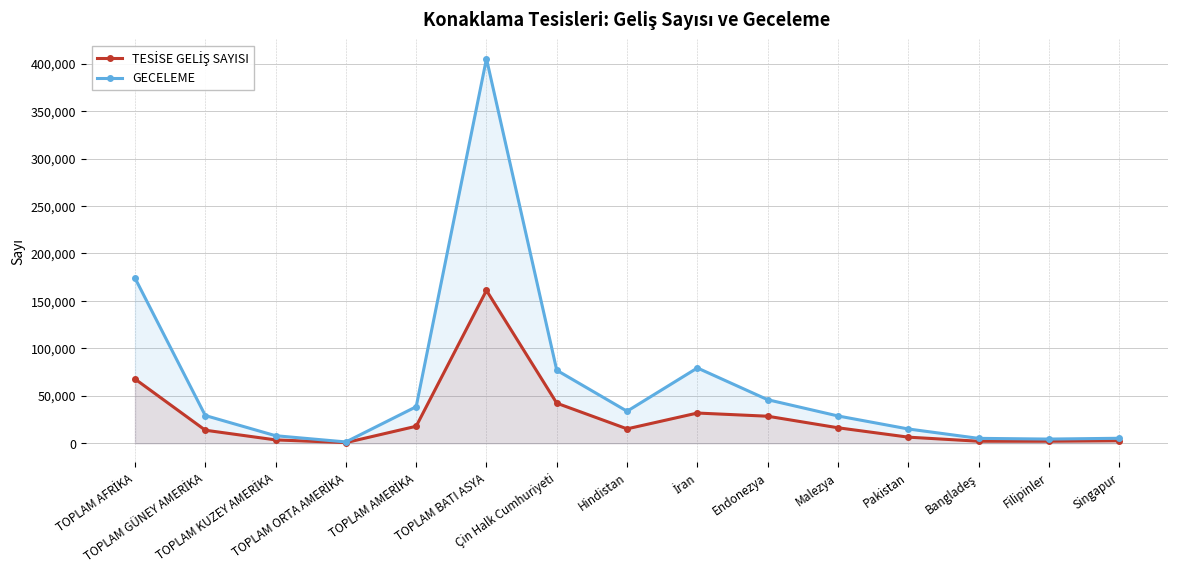

What position from the left is TOPLAM KUZEY AMERİKA?

3